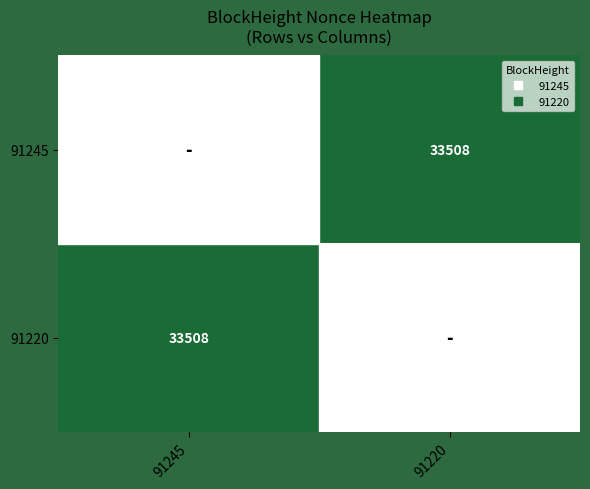

Between 91245 and 91220, which is larger?

91220